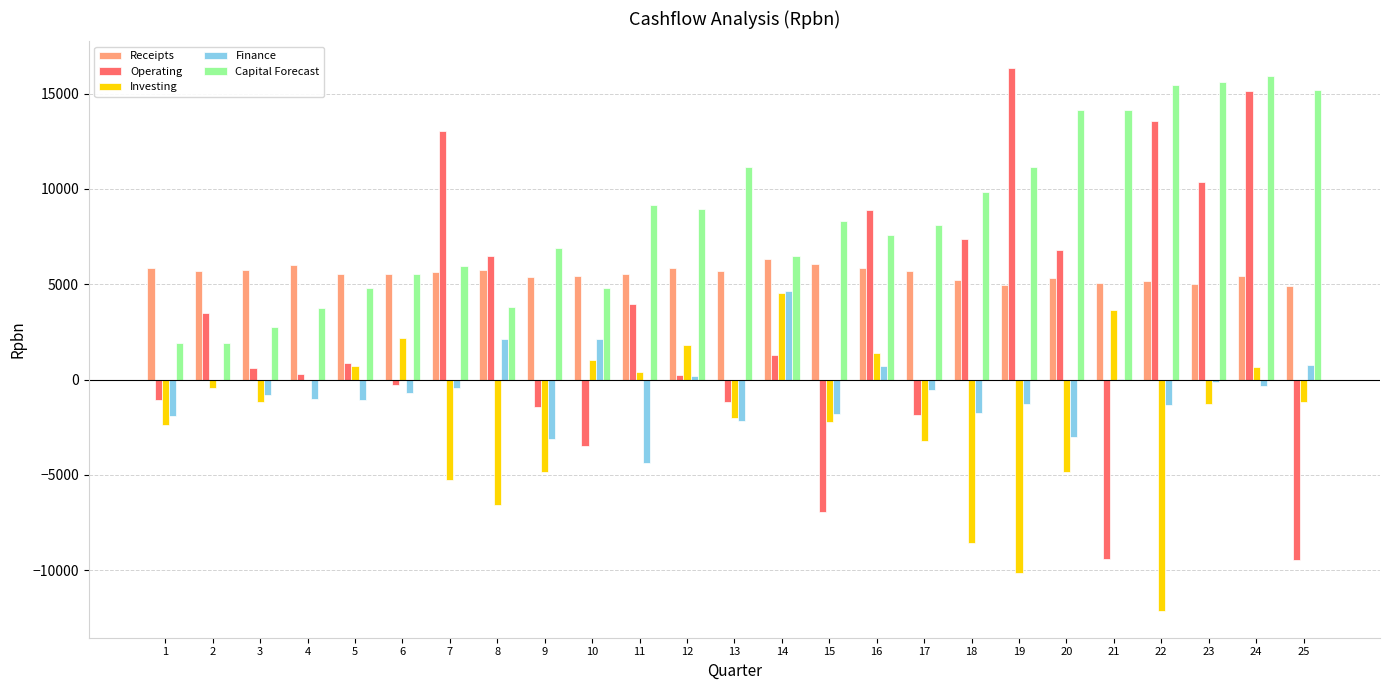

How many data points does each series have?

25